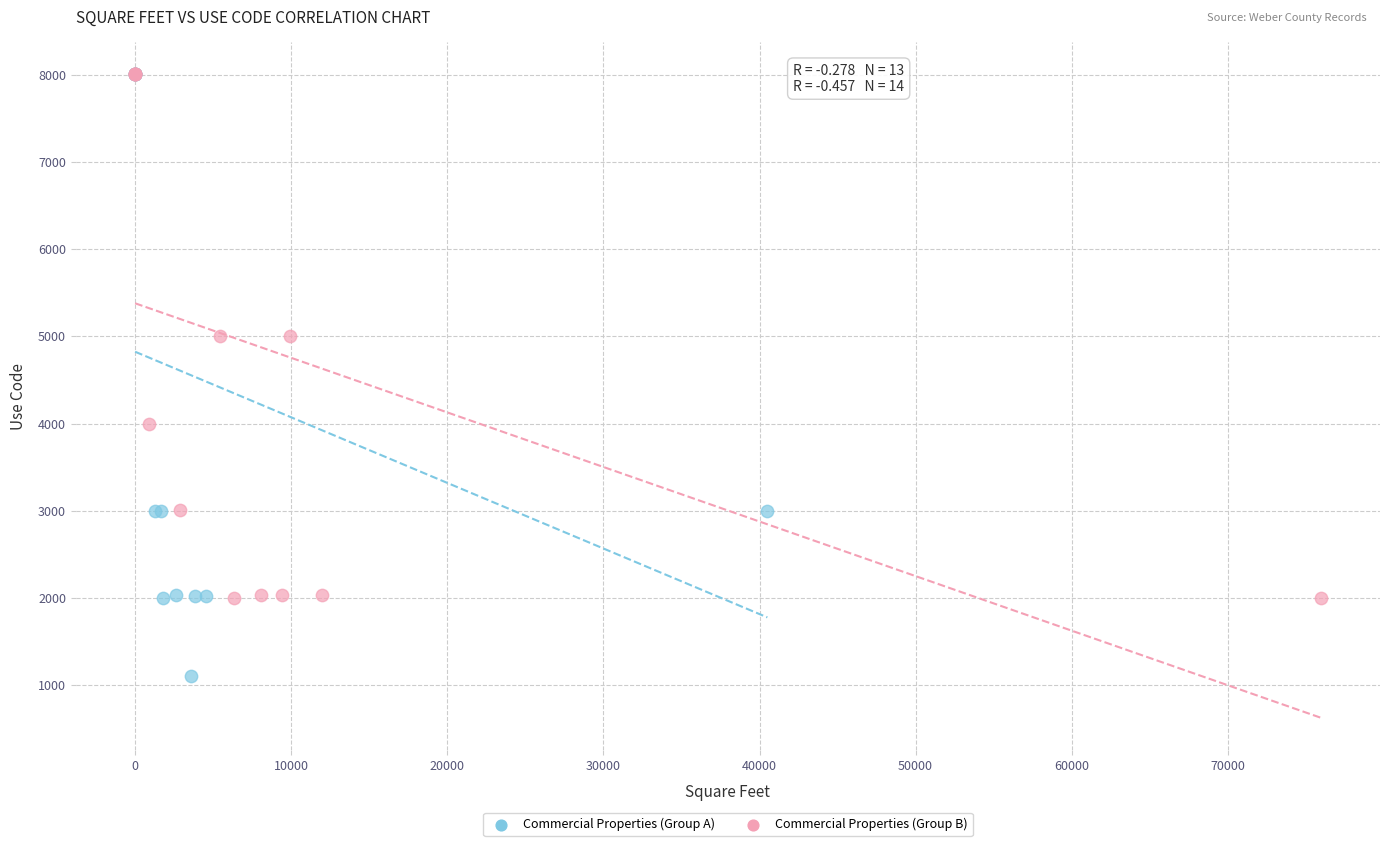

Which series reaches the minimum Y coordinate?

Commercial Properties (Group A)